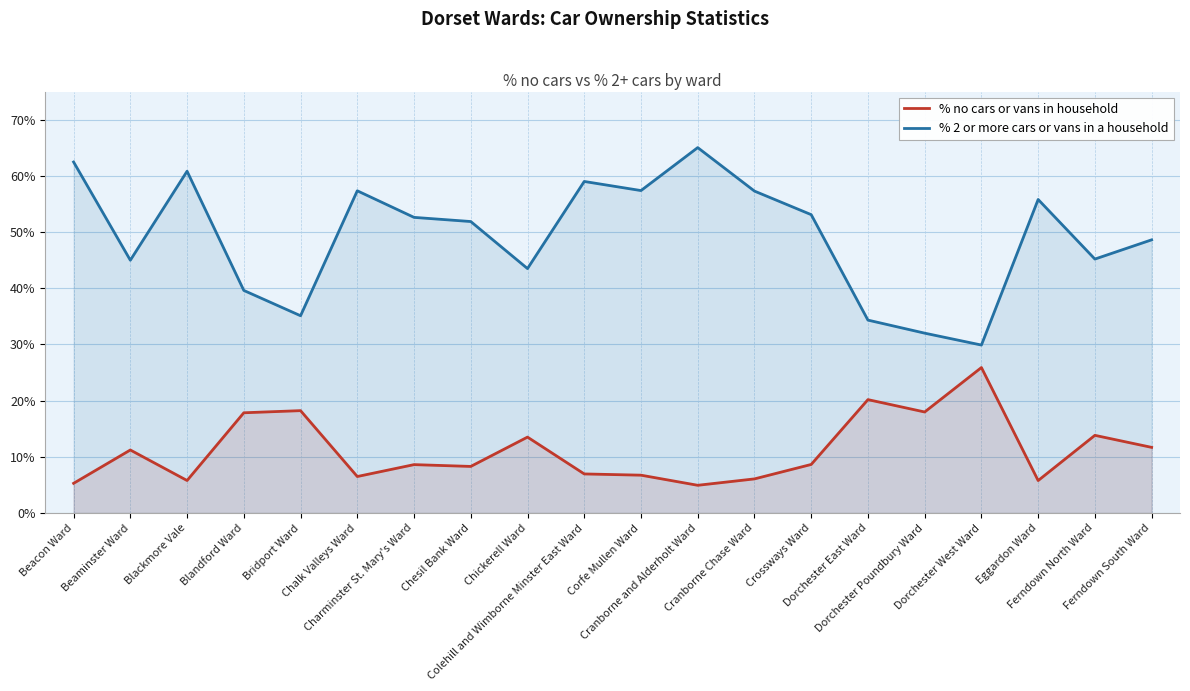

What is the difference between the highest and lowest values at Bridport Ward?

16.9